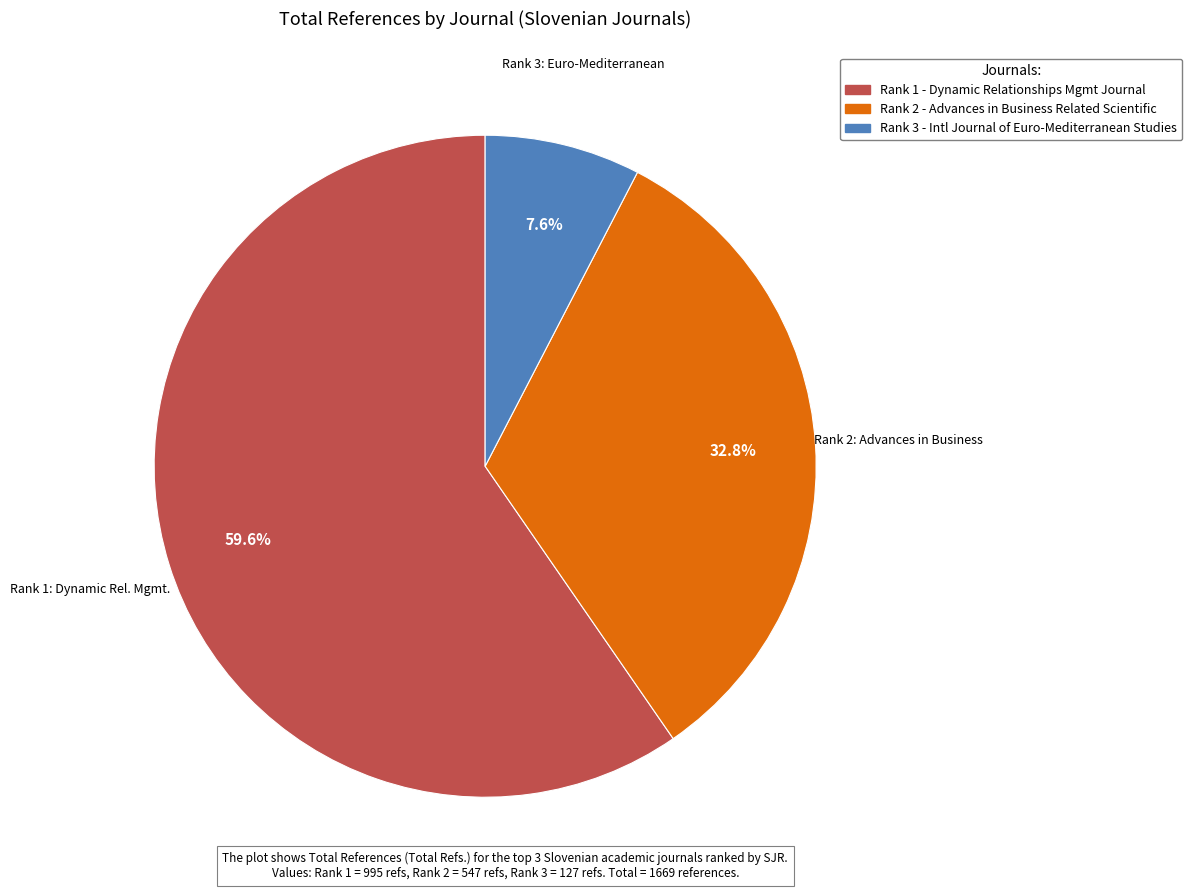

Does any single category account for the majority?

Yes